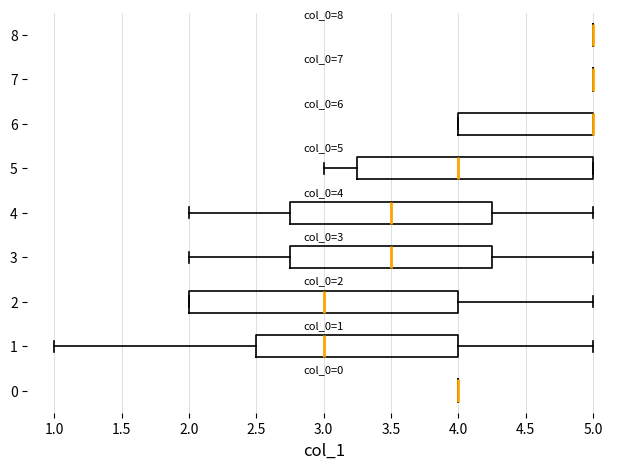

Which box is the widest, from its left edge to its right edge?

2